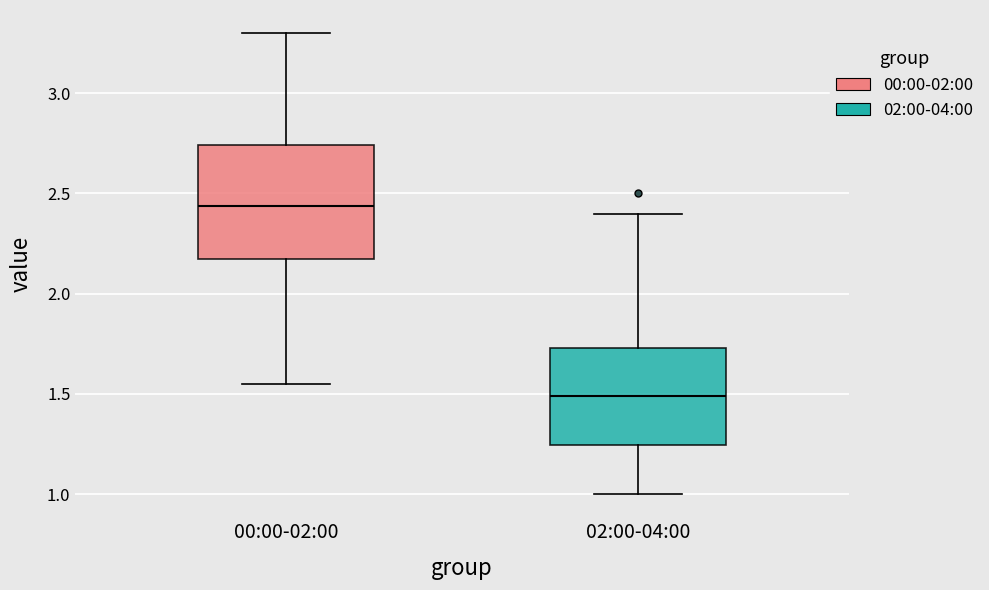

Reading left to right, transcribe this box plot: for each box, give where its median line is, the range the box spans, and where its two whiskers end, as read against the y-axis. The values are not printed on the chart, so give them approximately, as read against the axis.

00:00-02:00: median 2.45, box 2.20 to 2.75, whiskers 1.55 to 3.30
02:00-04:00: median 1.50, box 1.25 to 1.75, whiskers 1.00 to 2.40